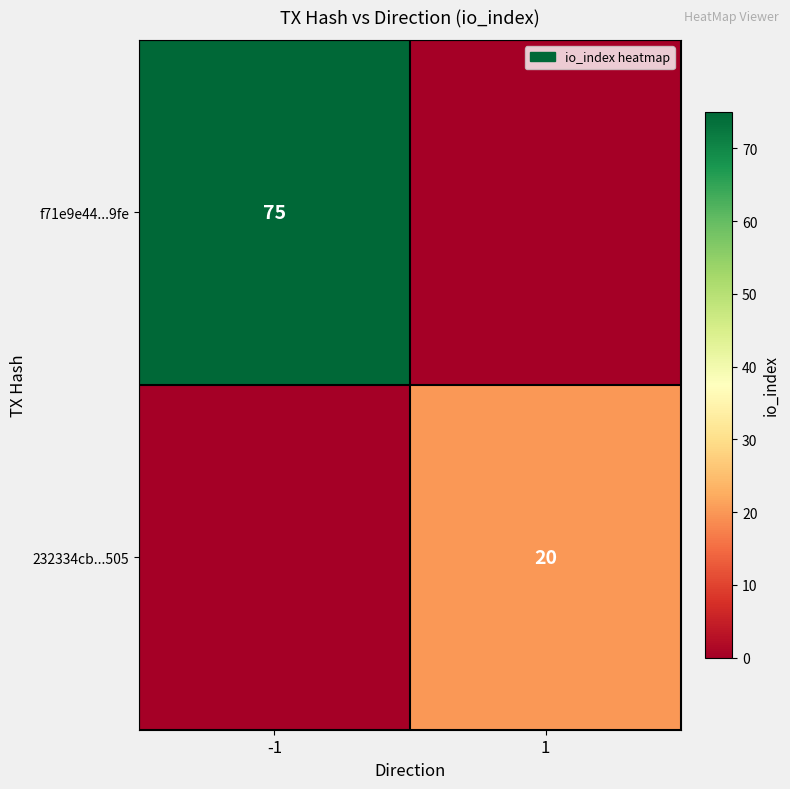

Which has a higher value, -1 or 1?

-1